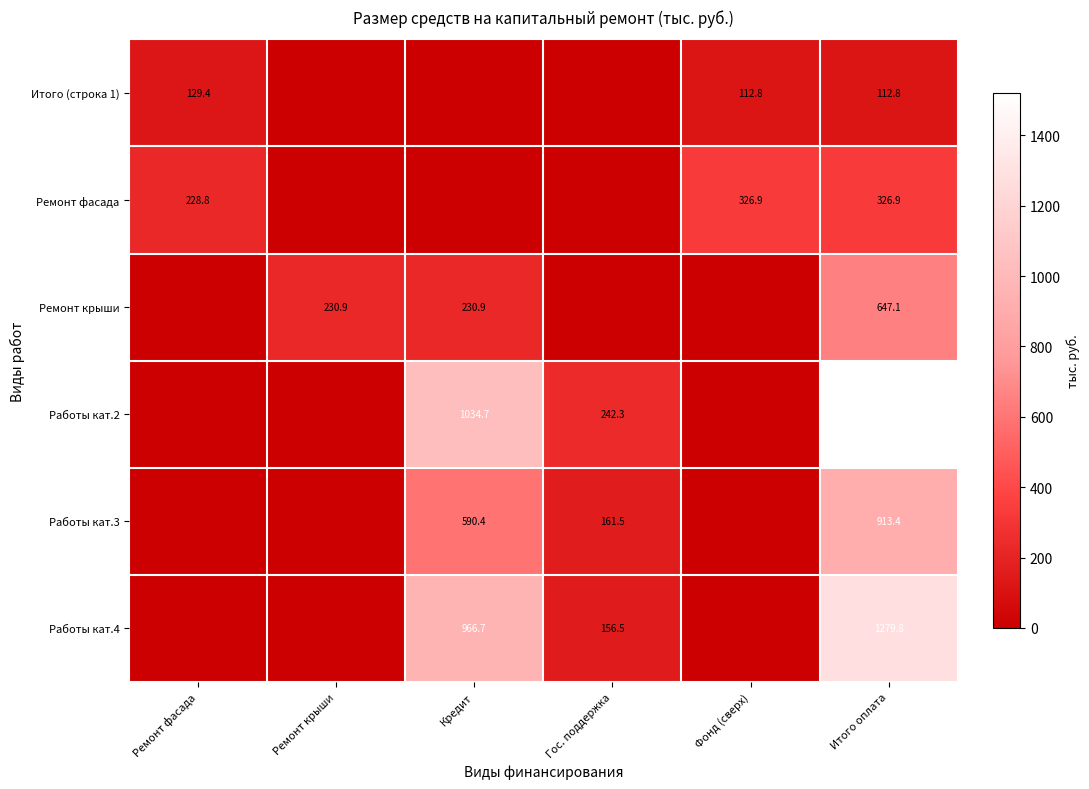

What is the difference between the highest and lowest values at Фонд (сверх)?

326.9